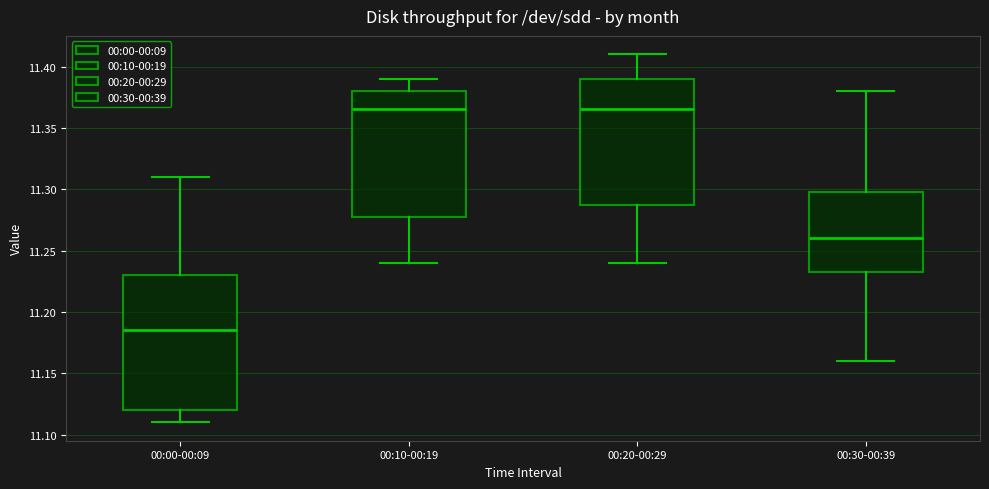

Reading left to right, read every box against the y-axis: the position of its median line, the range the box covers, and the ends of its whiskers. The values are not printed on the chart, so give them approximately, as read against the axis.

00:00-00:09: median 11.185, box 11.120 to 11.230, whiskers 11.110 to 11.310
00:10-00:19: median 11.365, box 11.280 to 11.380, whiskers 11.240 to 11.390
00:20-00:29: median 11.365, box 11.290 to 11.390, whiskers 11.240 to 11.410
00:30-00:39: median 11.260, box 11.235 to 11.300, whiskers 11.160 to 11.380